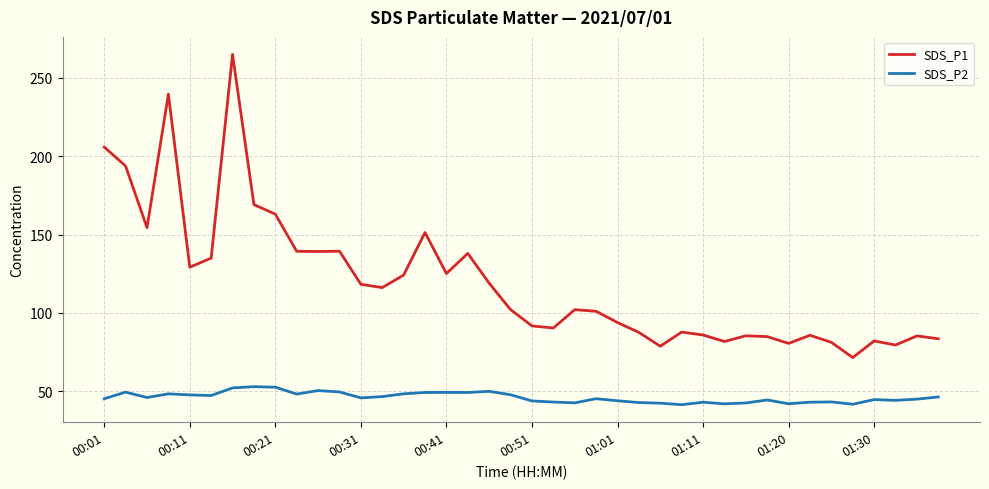

Which series has the largest total across all categories?

SDS_P1